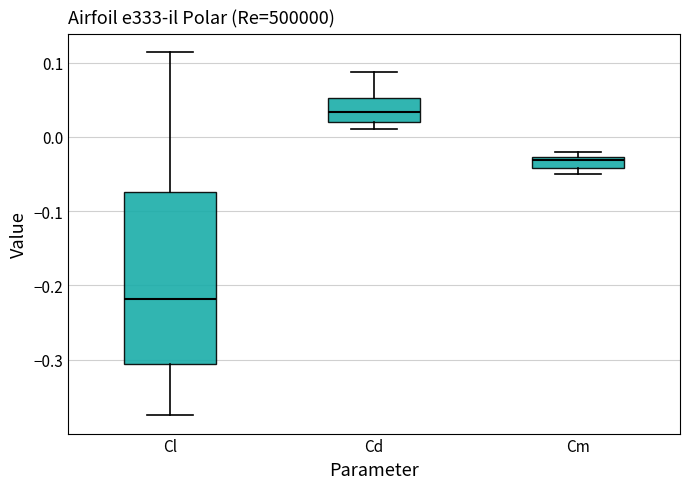

Which box's median line is the highest?

Cd